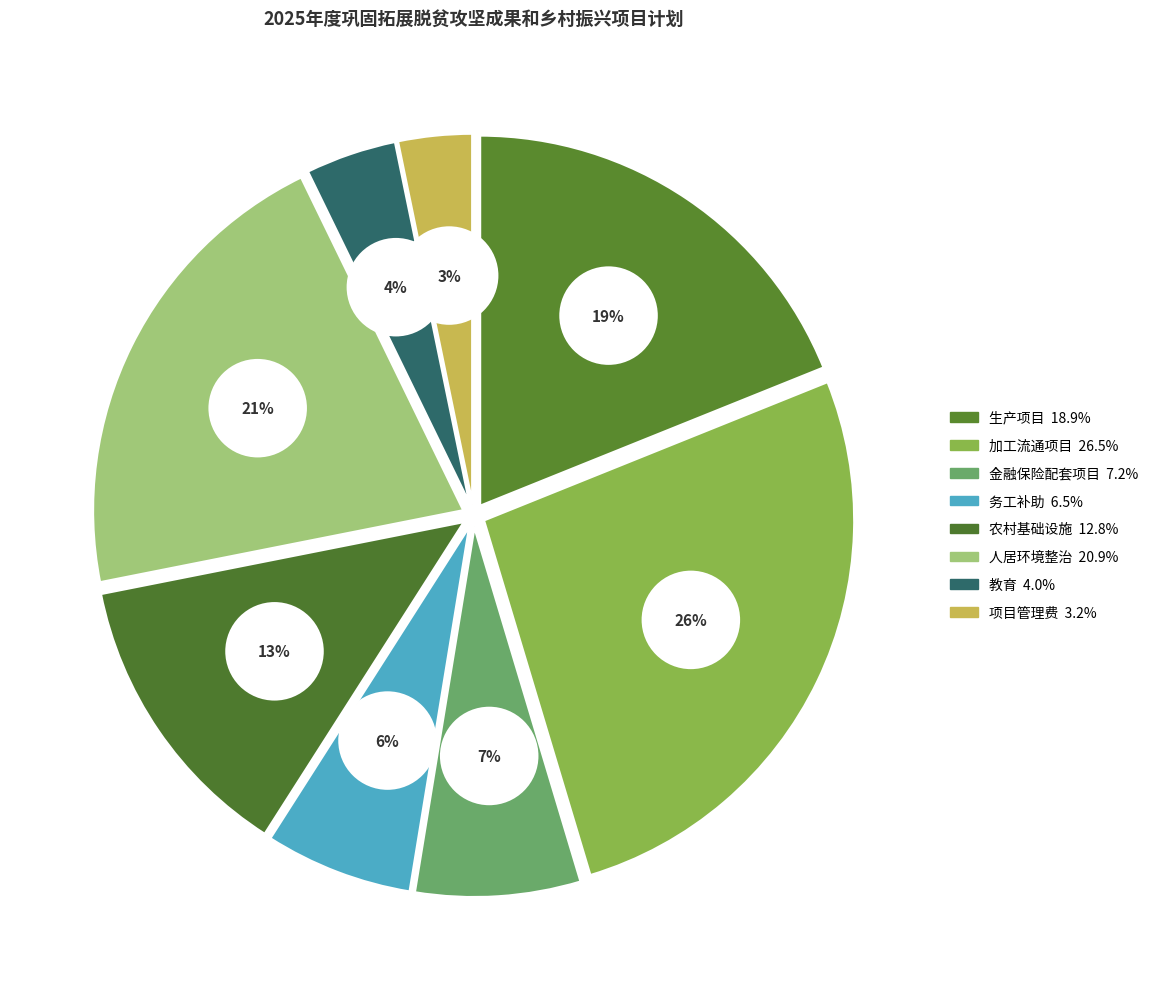

Rank the categories by value from lowest to highest.

项目管理费, 教育, 务工补助, 金融保险配套项目, 农村基础设施, 生产项目, 人居环境整治, 加工流通项目